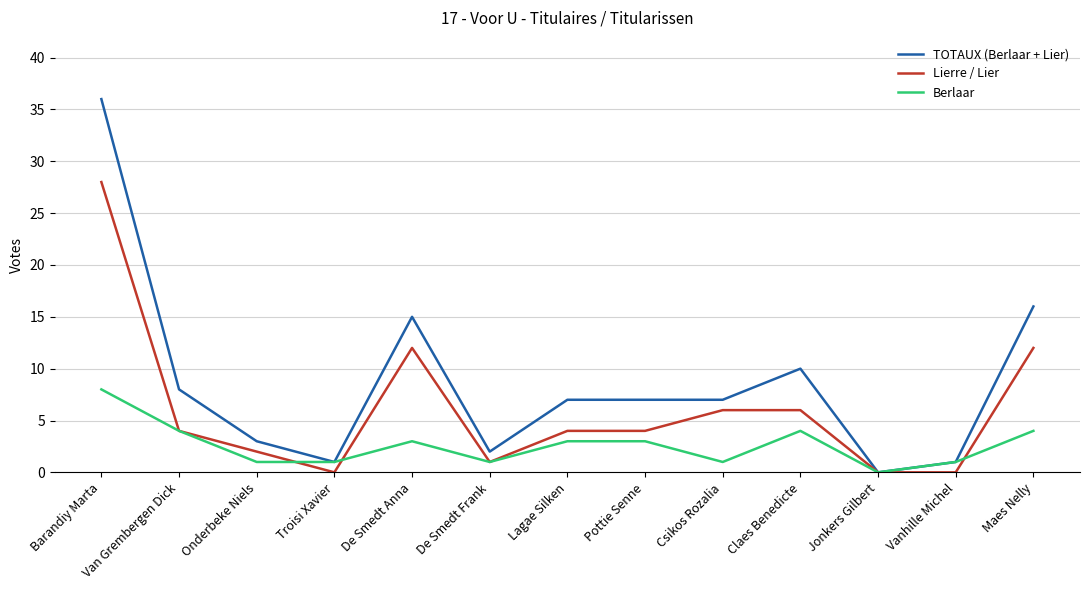

Where is TOTAUX (Berlaar + Lier) nearest to the value 18?

Maes Nelly